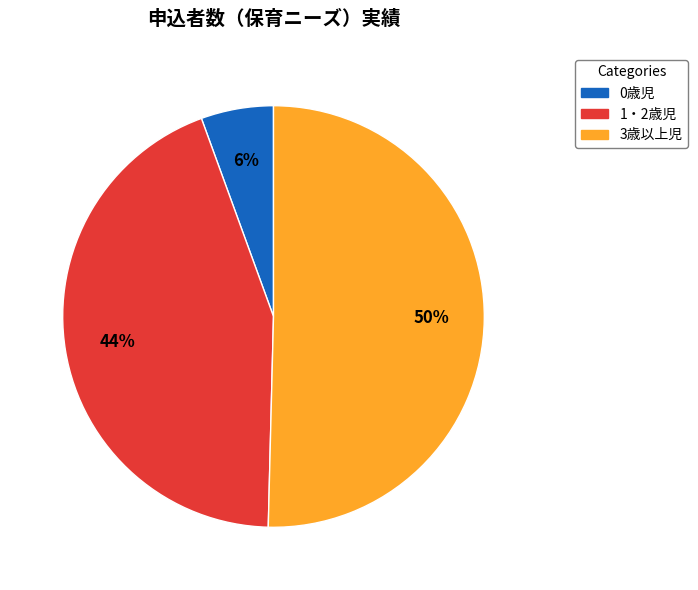

Which has a higher value, 0歳児 or 1・2歳児?

1・2歳児